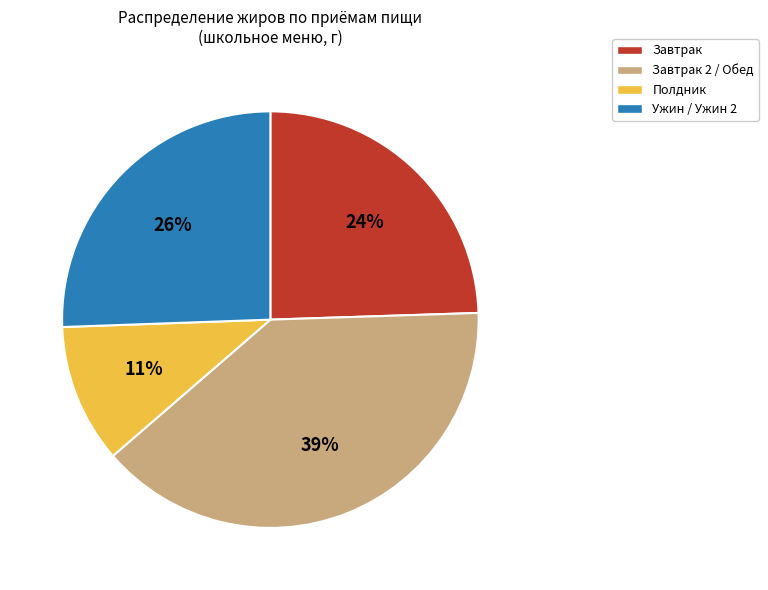

Approximately how many times larger is the value at Полдник compared to Ужин / Ужин 2?

0.4